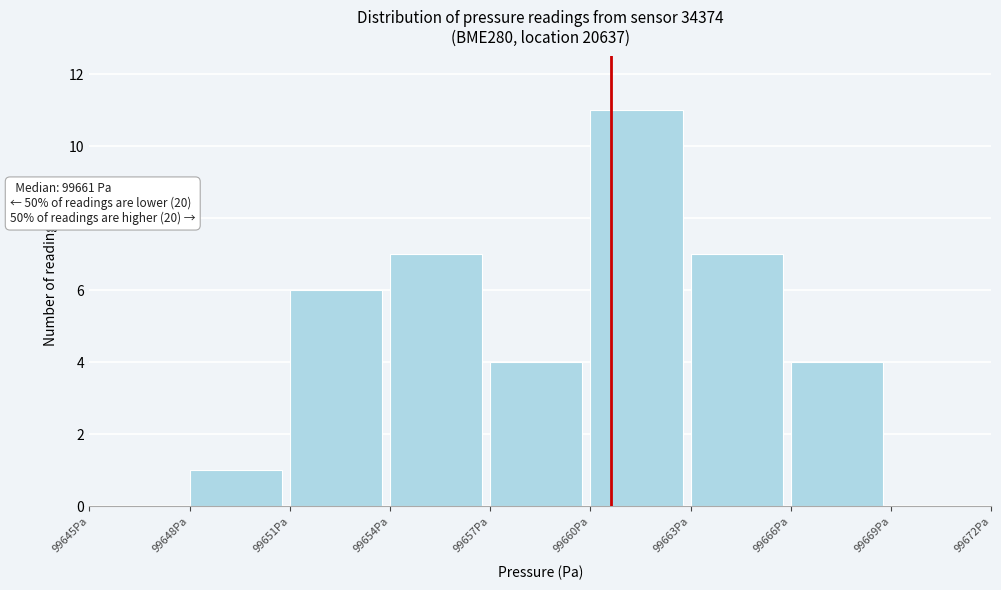

Over which range of the x-axis is the bar tallest?

99660 to 99663